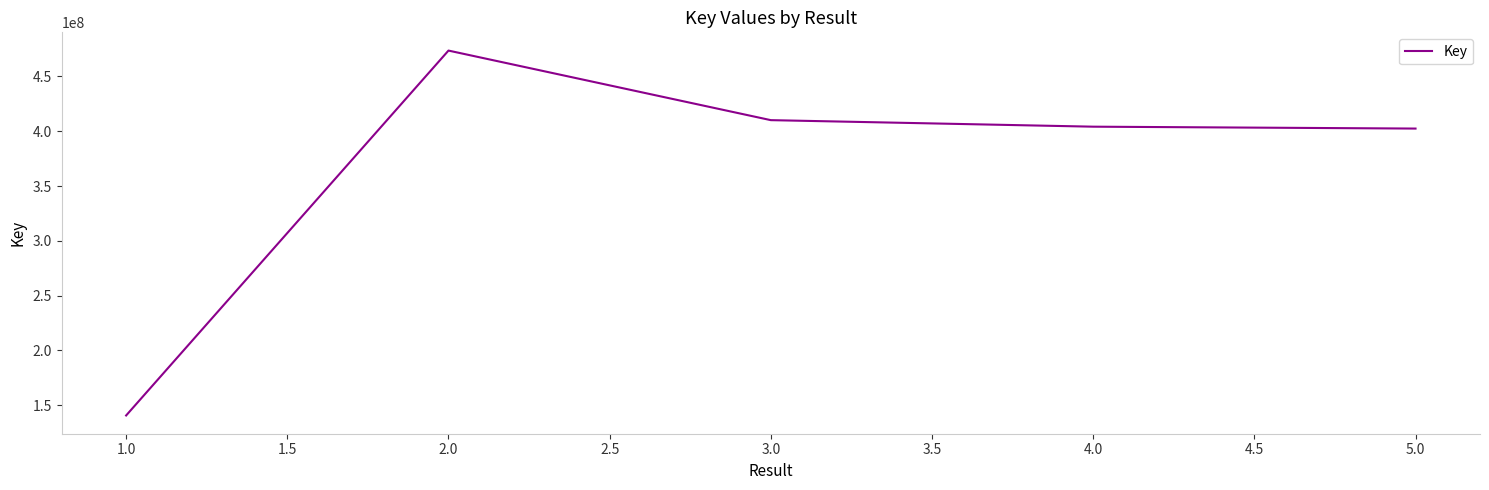

Which label corresponds to the smallest value in the chart?

1.0